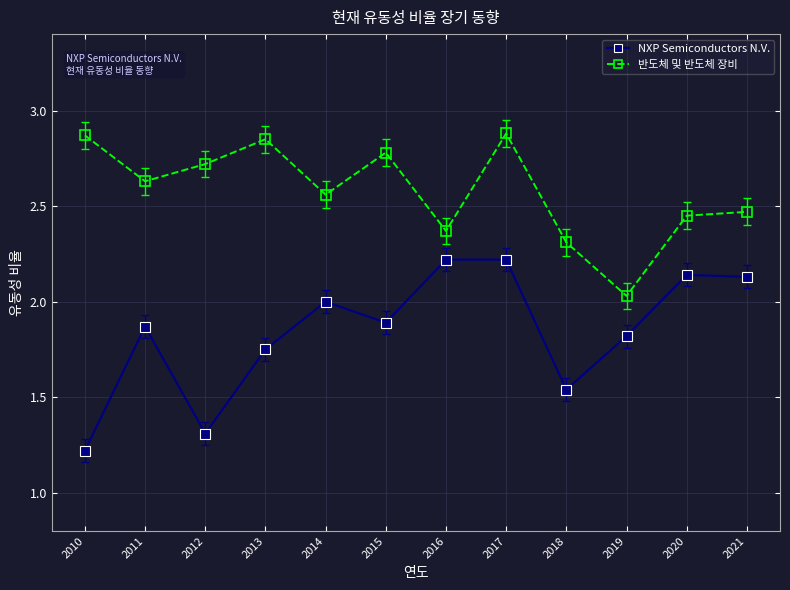

Is it true that NXP Semiconductors N.V. equals 3.7 at 2017?

False